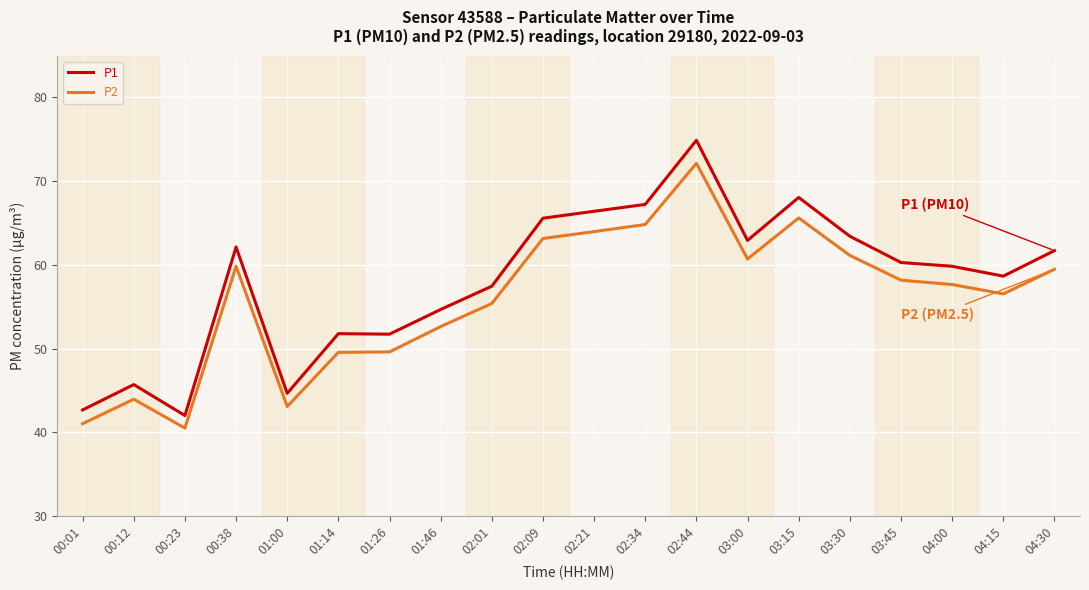

What is the average value of the P1 series?

58.1